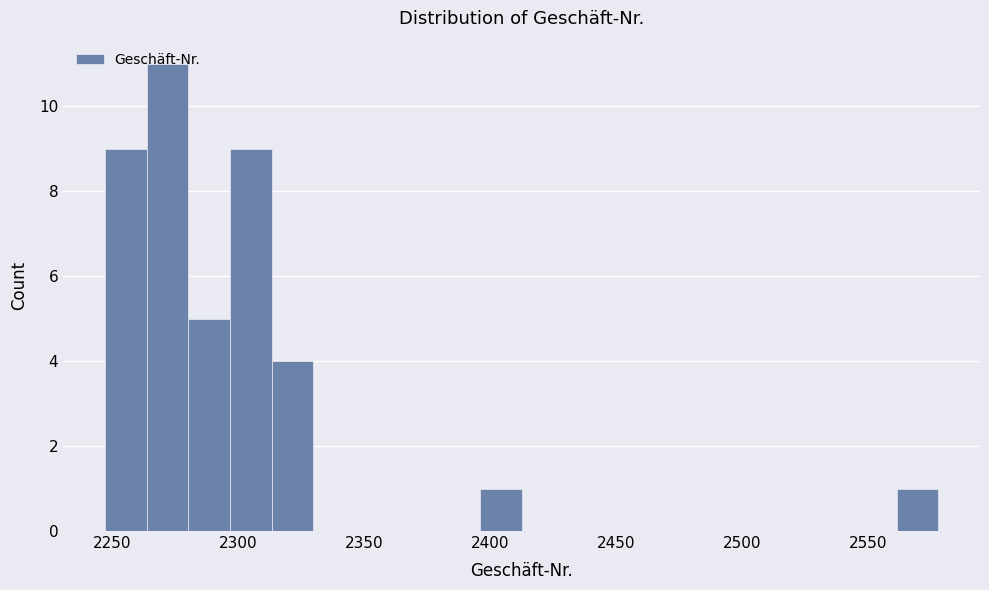

Read against the x-axis, roughly where is the centre of the tallest bar?

2270